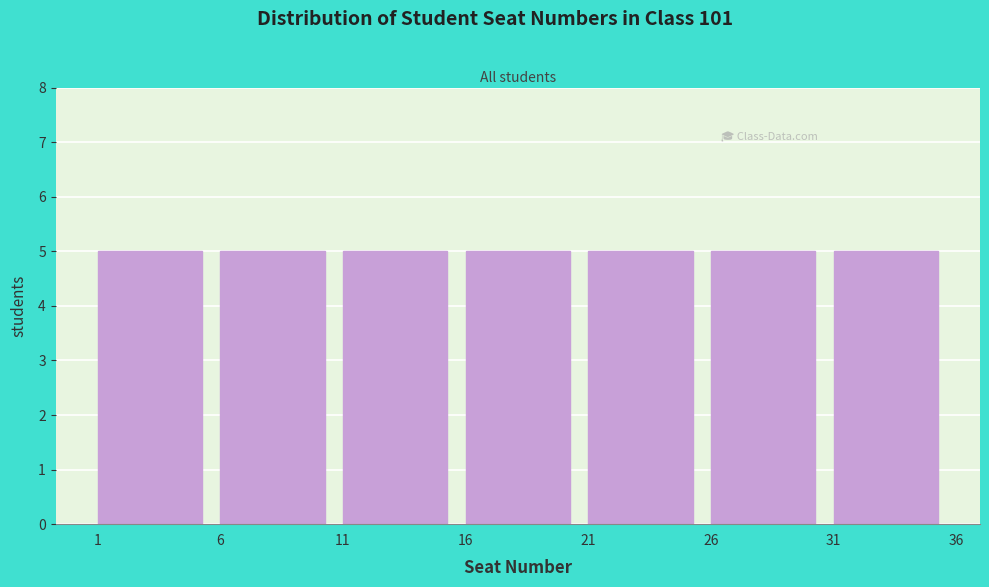

Reading left to right, transcribe this chart: for each bar, give the range it covers on the x-axis and its height. The values are not printed on the chart, so give them approximately, as read against the axis.

1 to 6: 5
6 to 11: 5
11 to 16: 5
16 to 21: 5
21 to 26: 5
26 to 31: 5
31 to 36: 5